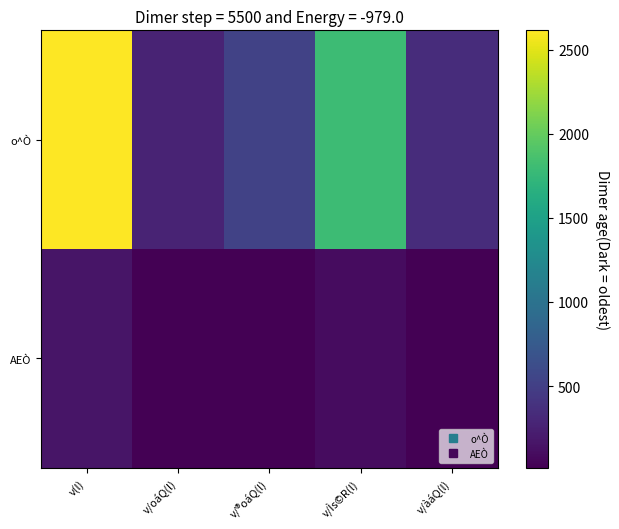

Between v/oáQ(l) and v/Ìs©R(l), which series saw the biggest shift?

o^Ò